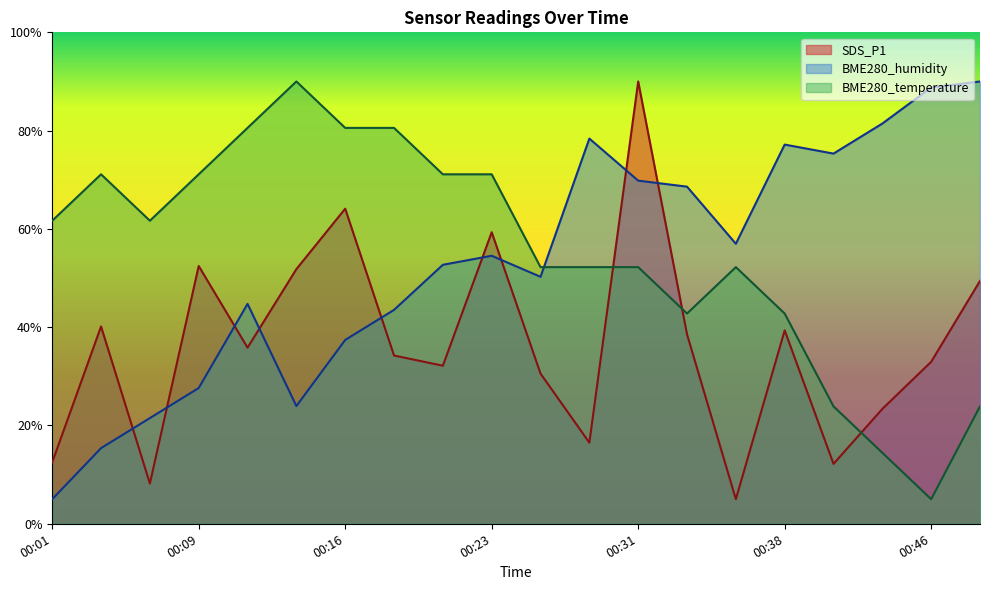

The value of BME280_humidity at 00:46 is 50.7. True or false?

False